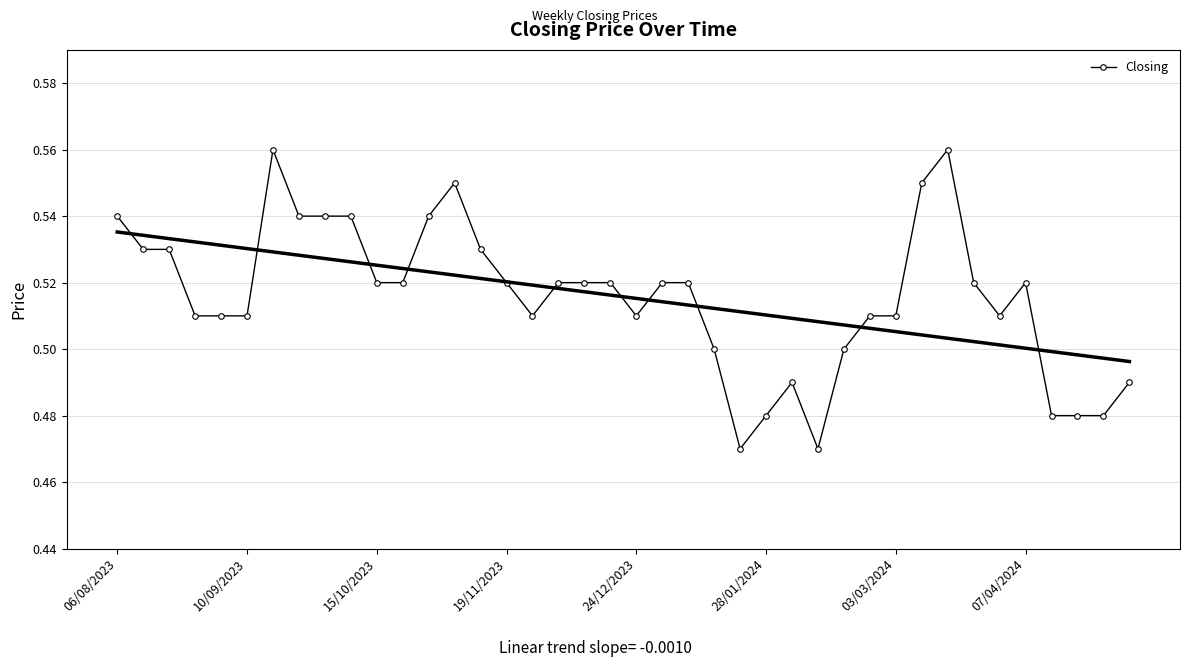

True or false: Closing has more than 2 interior local peaks.

True